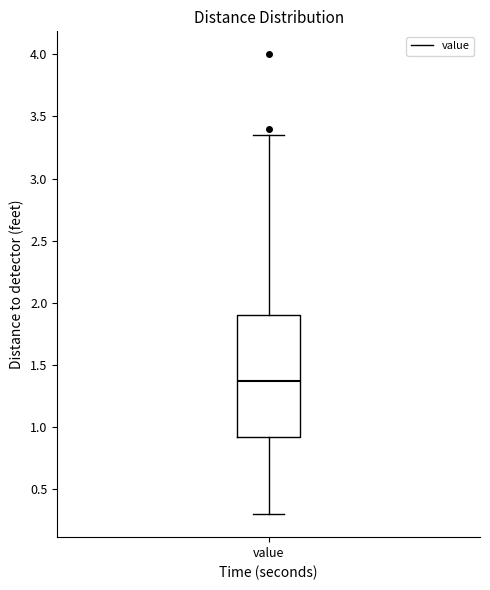

Where is the lower edge of the box for value on the y-axis? The values are not printed on the chart, so give them approximately, as read against the axis.

0.90